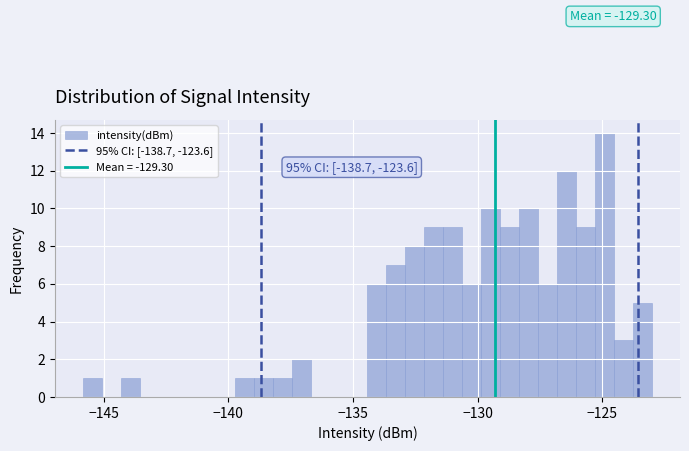

Read against the x-axis, roughly where is the centre of the tallest bar?

-125.0